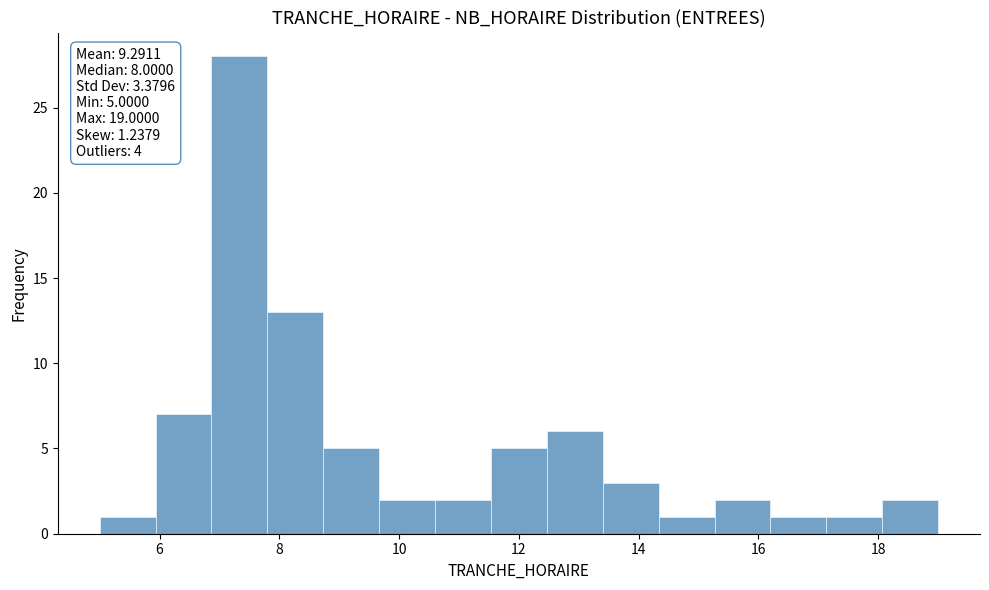

Which range on the x-axis has the tallest bar?

6.8 to 7.8